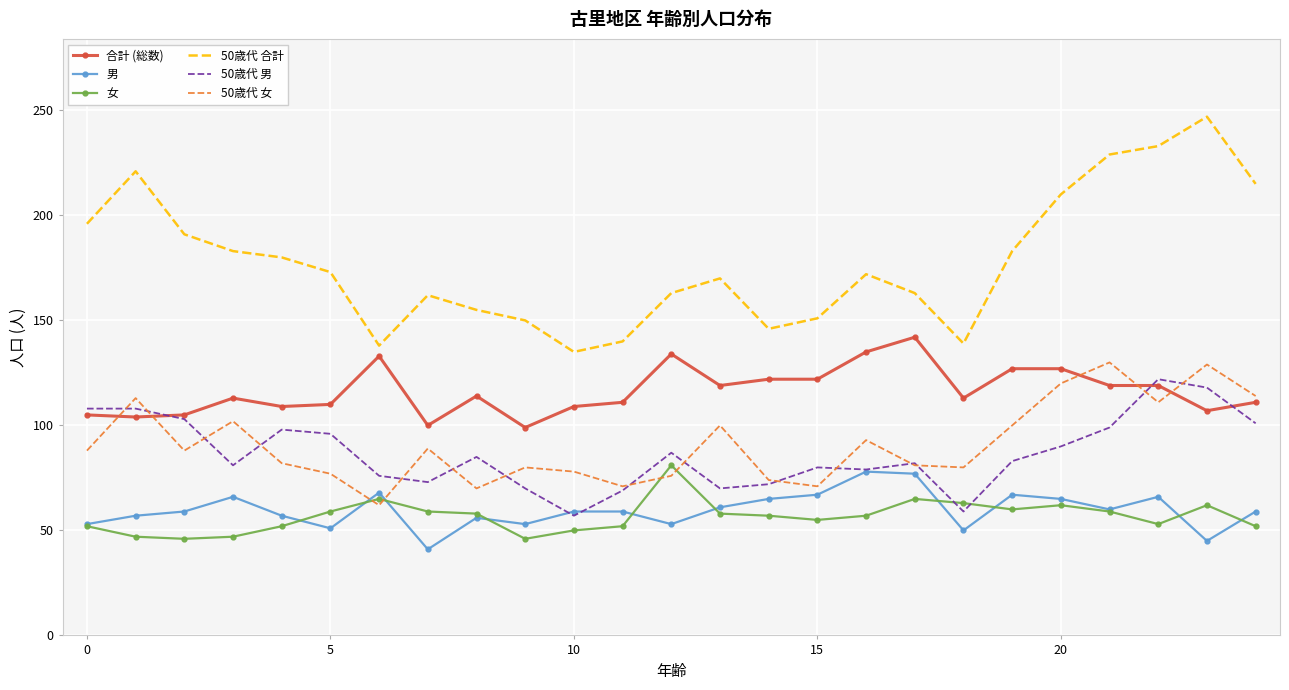

List the series in order of their peak value, lowest first.

男, 女, 50歳代 男, 50歳代 女, 合計 (総数), 50歳代 合計